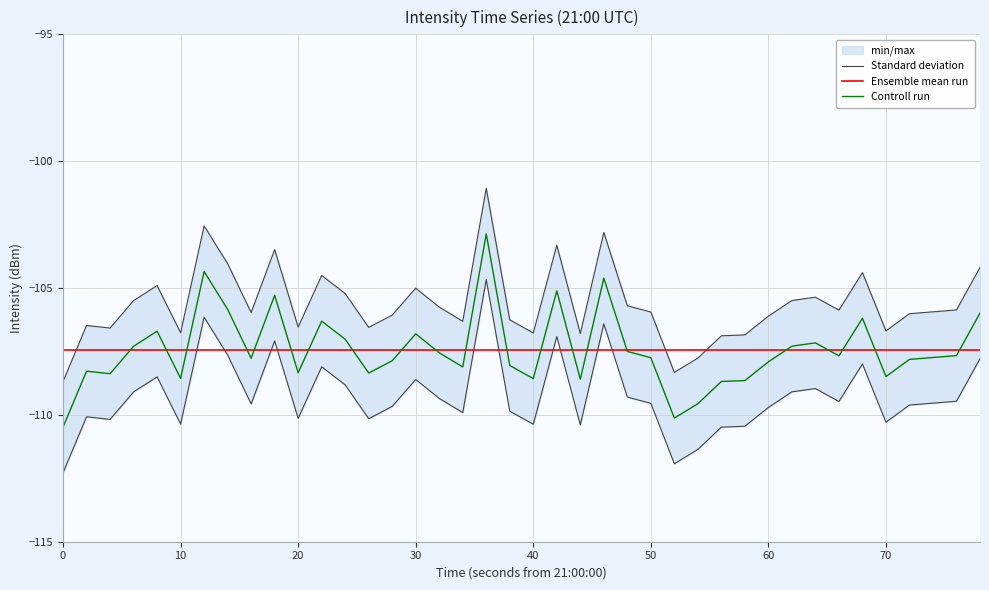

At how many categories does at least one series exceed -102?

1